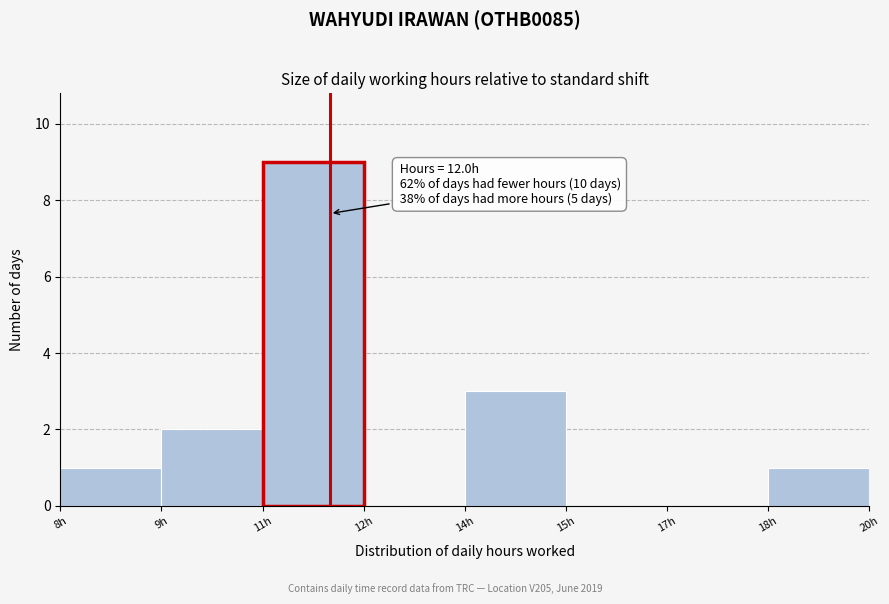

Reading left to right, list all the values displayed in this chart.

8h=1	9h=2	11h=9	12h=0	14h=3	15h=0	17h=0	18h=1